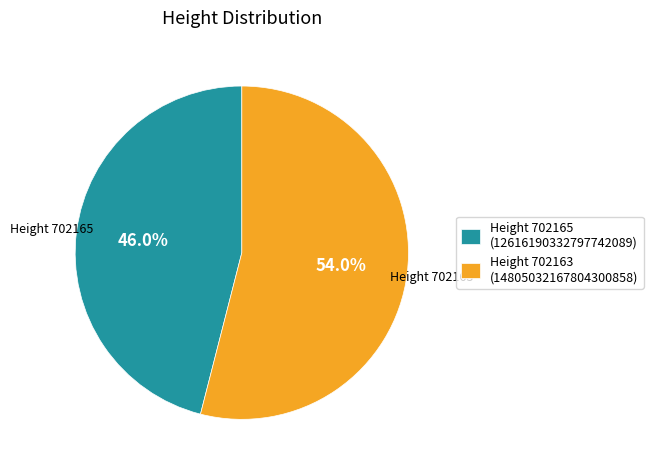

Is there a majority slice in this chart?

Yes